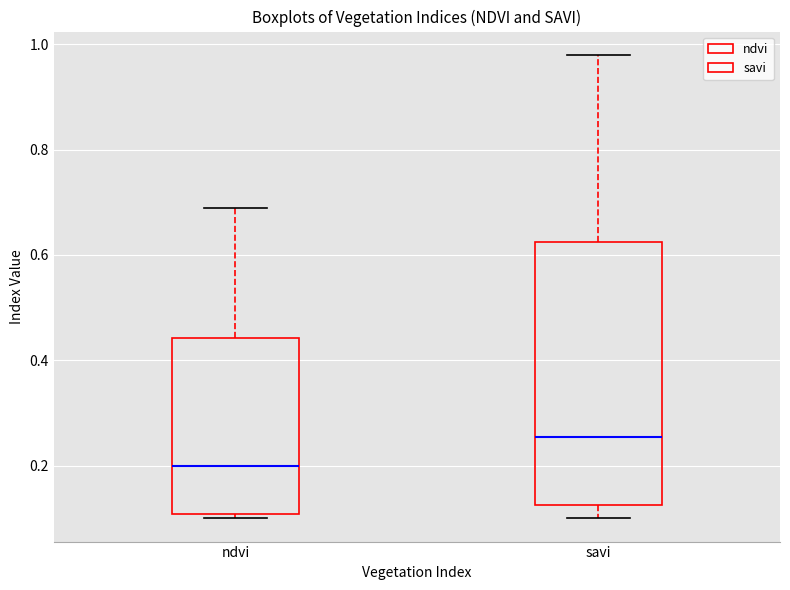

Which box has the highest median line?

savi